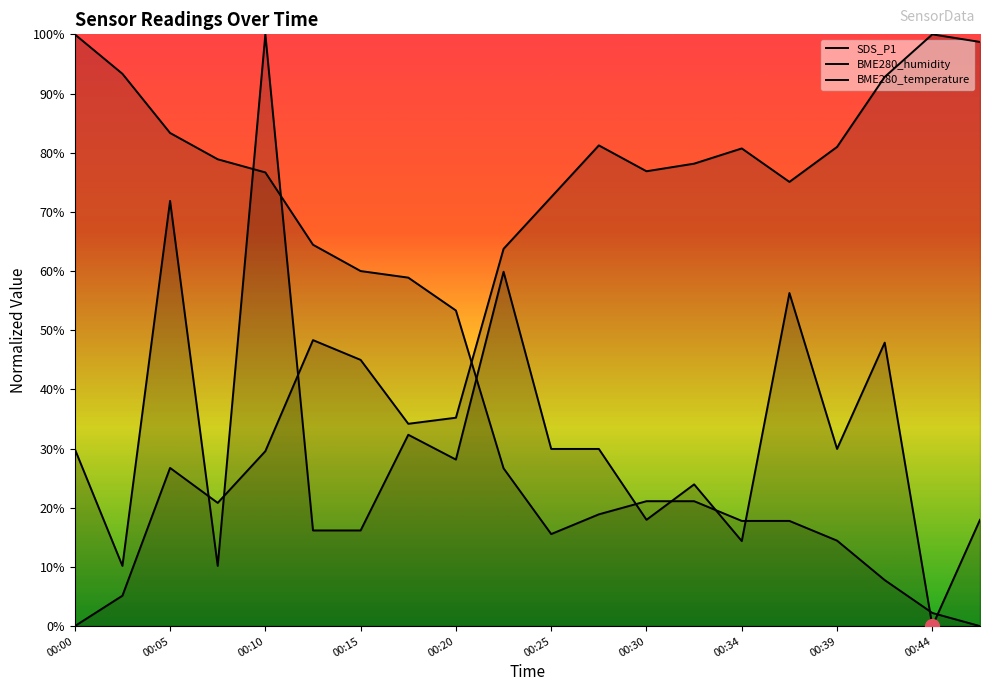

At which category does the chart reach its peak across all series?

00:10